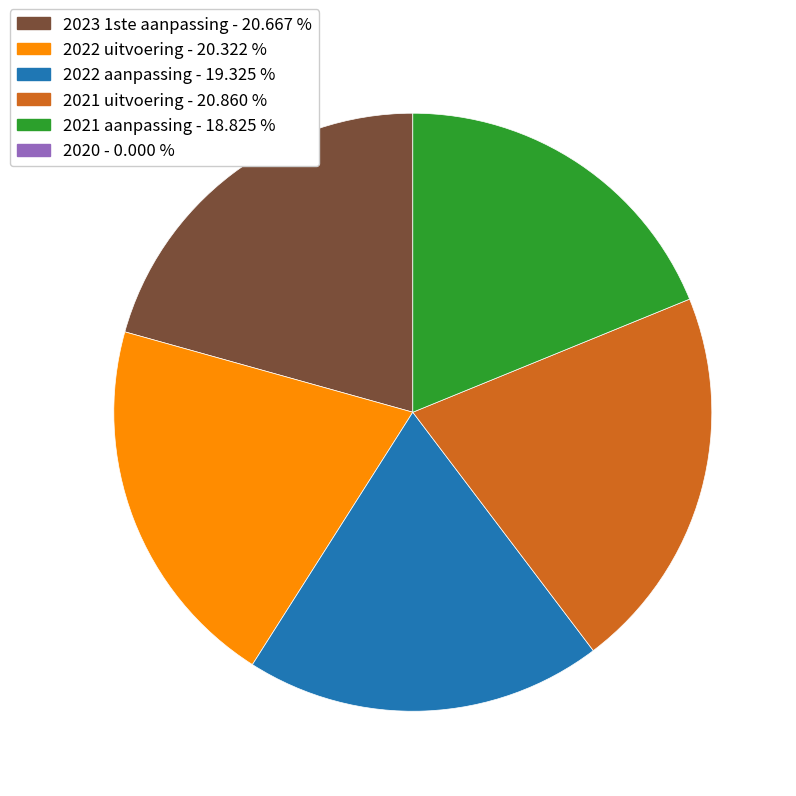

Does any single category account for the majority?

No